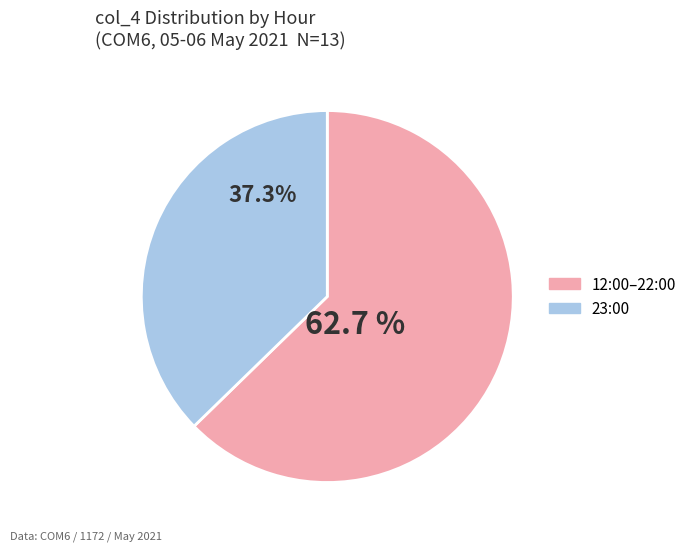

To the nearest percent, what is the average slice percentage?

50%